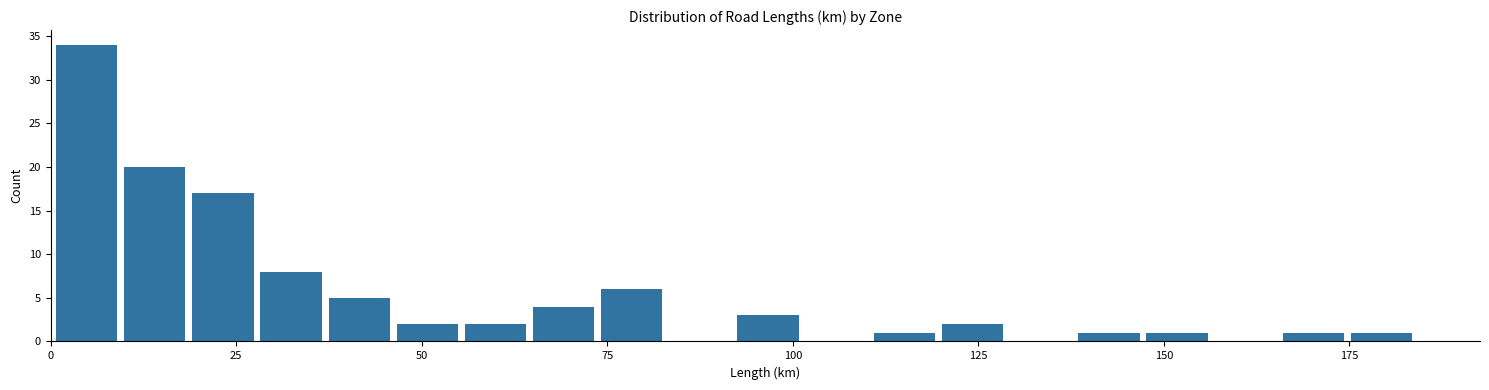

Around what value on the x-axis is the tallest bar? Give the approximate position of its centre, as read against the axis.

5